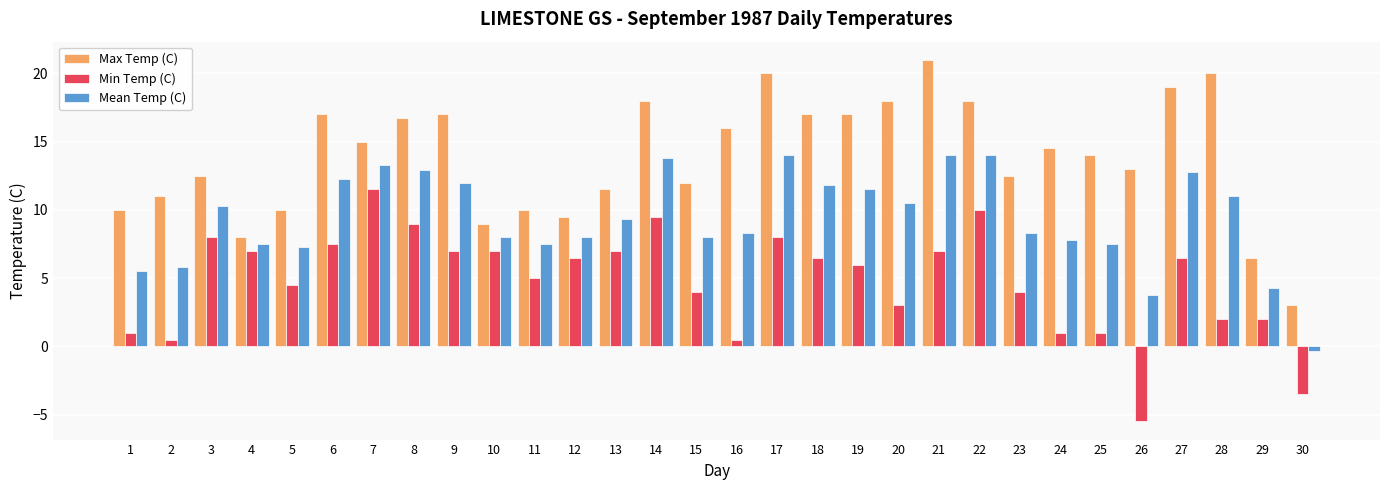

At which label does Min Temp (C) reach its peak?

7